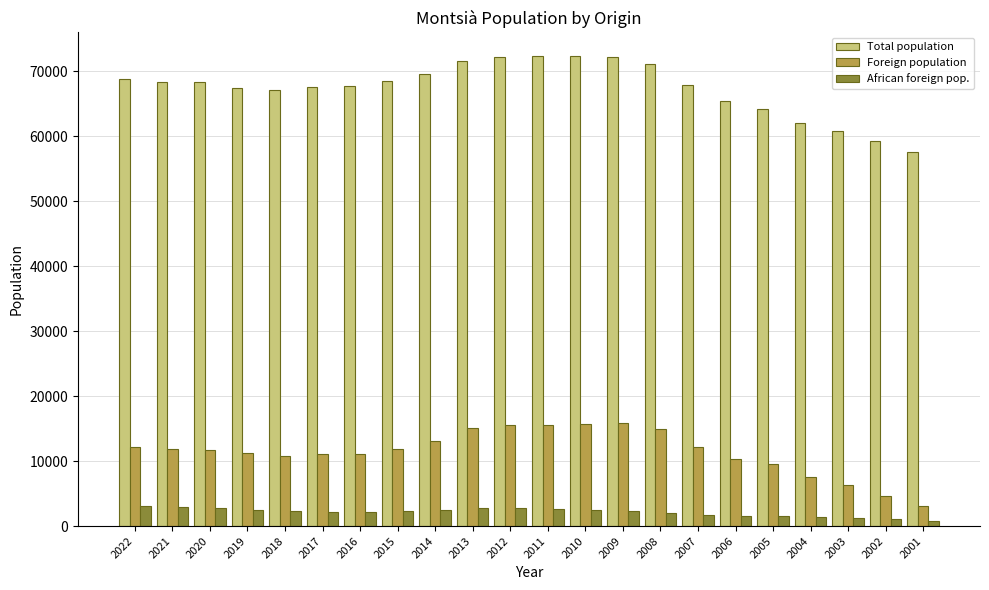

Count the number of data series in this chart.

3